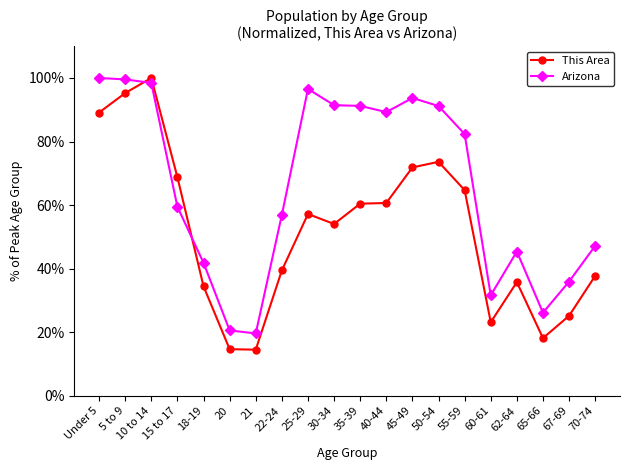

What is the greatest value displayed?

100.0